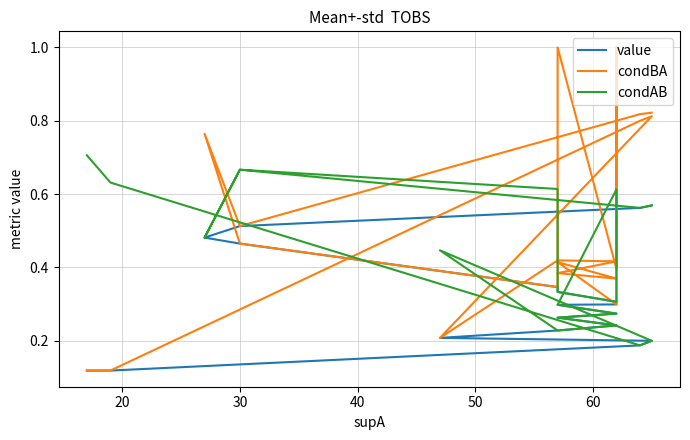

True or false: condAB and value intersect in this chart.

False